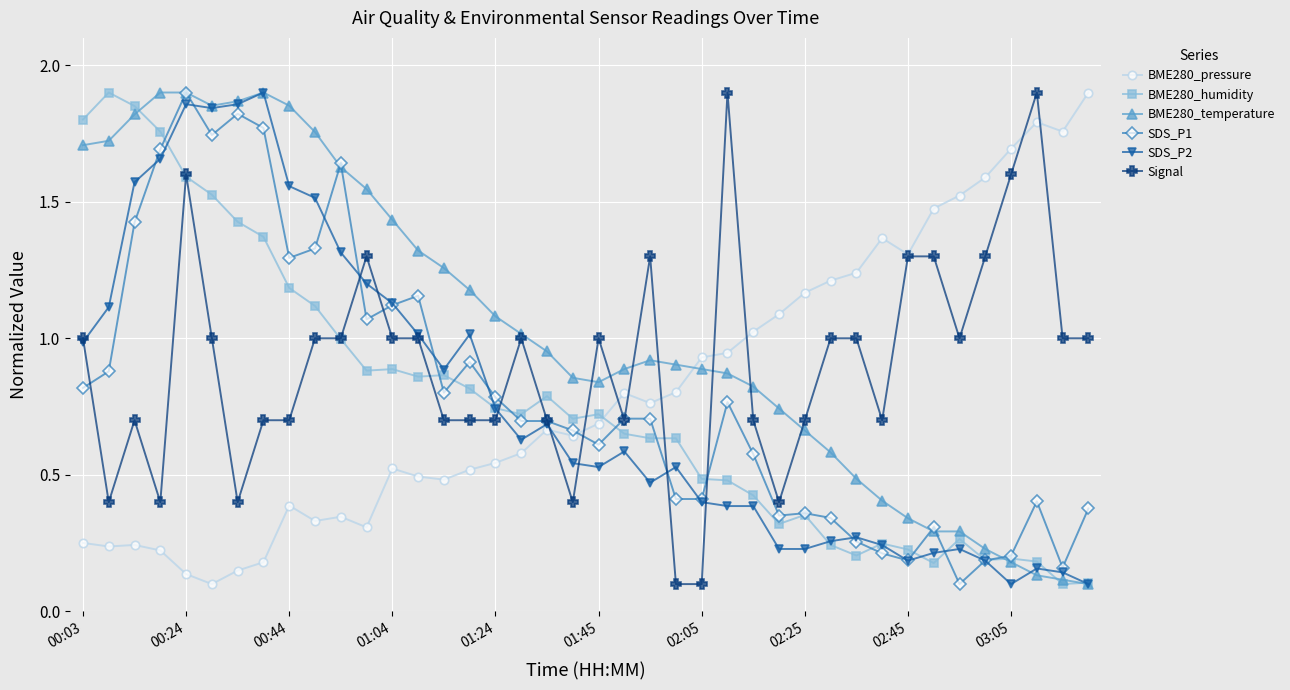

Which series has the largest total across all categories?

BME280_temperature